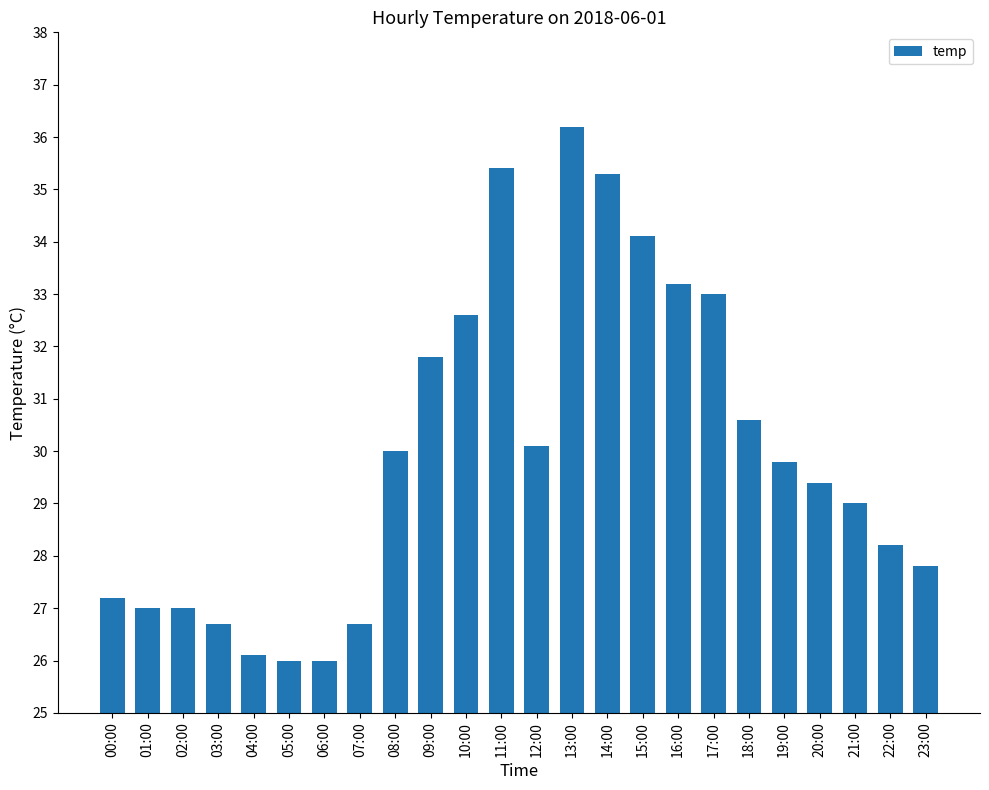

What is the change in value from 00:00 to 13:00?

+9.0